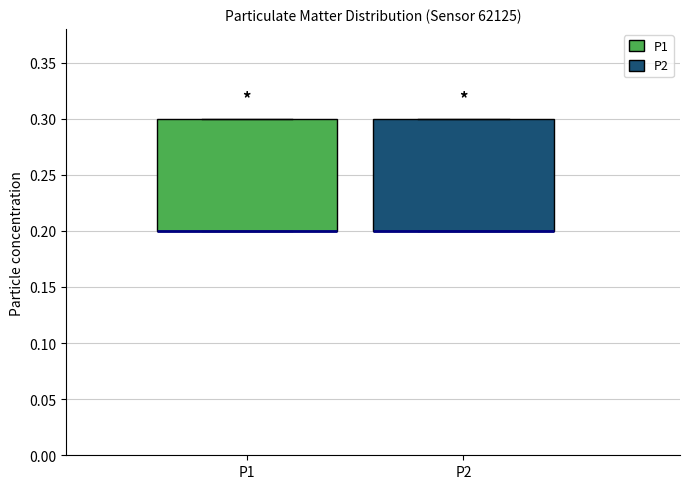

Reading left to right, transcribe this box plot: for each box, give where its median line is, the range the box spans, and where its two whiskers end, as read against the y-axis. The values are not printed on the chart, so give them approximately, as read against the axis.

P1: median 0.2 (drawn on the box's lower edge), box 0.2 to 0.3, whiskers 0.2 to 0.3
P2: median 0.2 (drawn on the box's lower edge), box 0.2 to 0.3, whiskers 0.2 to 0.3